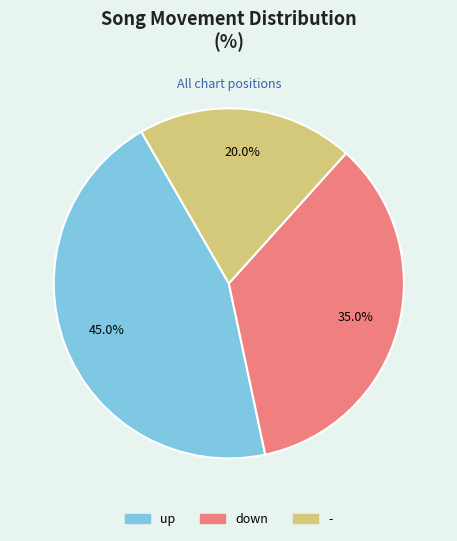

Does up account for over 50% of the chart?

No